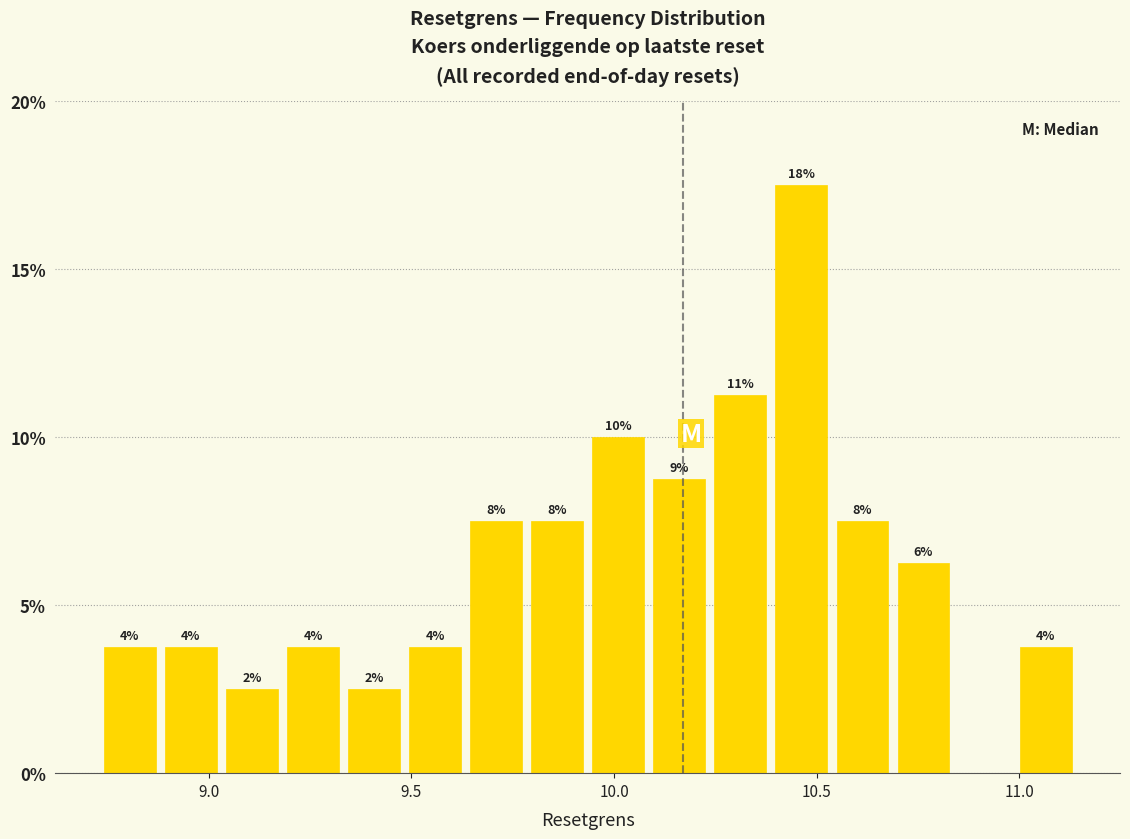

Around what value on the x-axis is the tallest bar? Give the approximate position of its centre, as read against the axis.

10.45